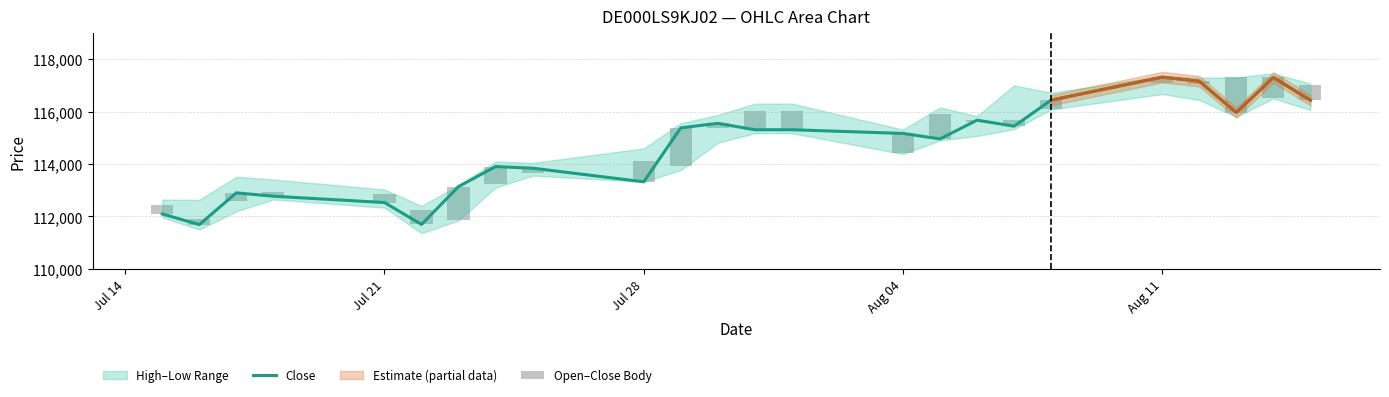

What is the difference between the maximum and minimum values in the Close series?

5634